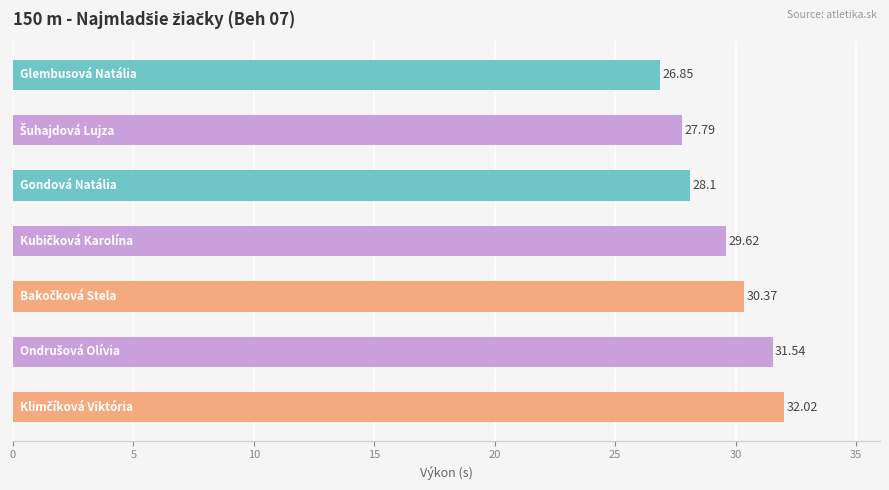

What is the difference between the maximum and minimum values?

5.2